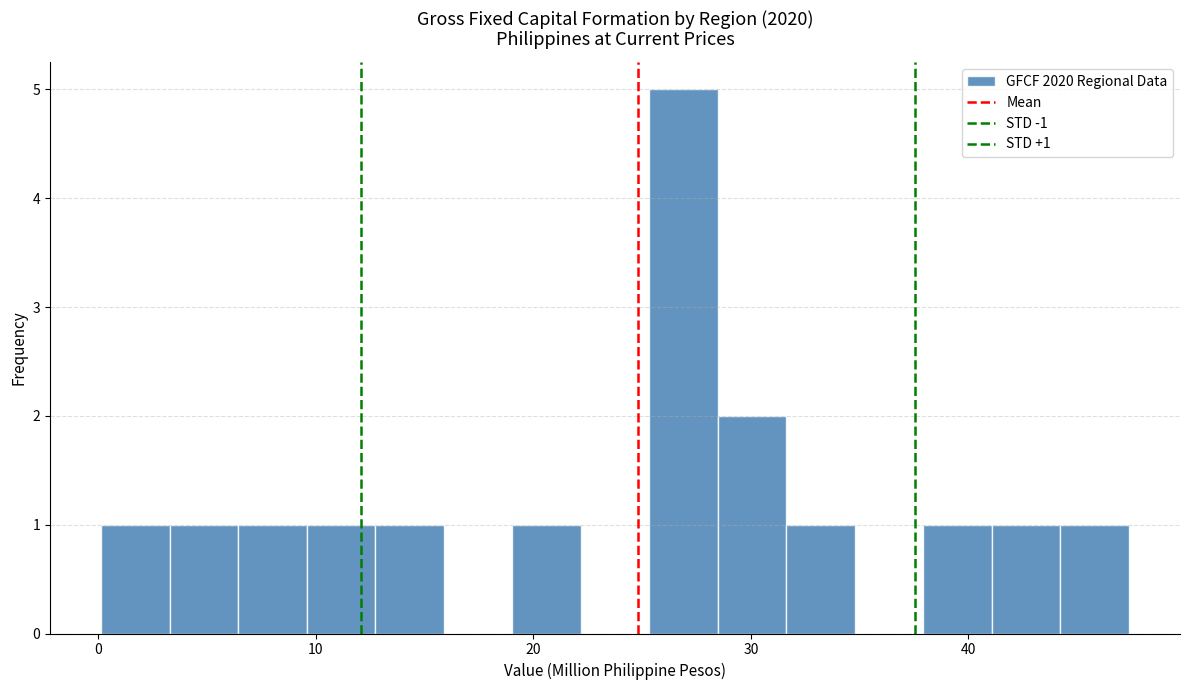

Around what value on the x-axis is the tallest bar? Give the approximate position of its centre, as read against the axis.

27